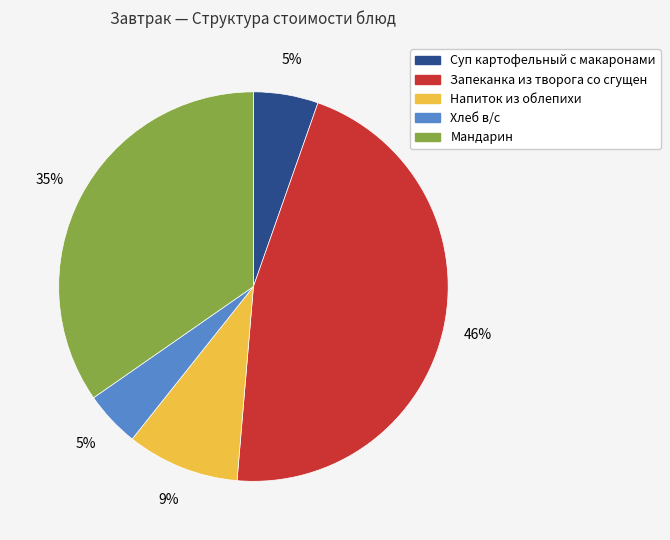

The Мандарин slice represents 35% of the pie. True or false?

True